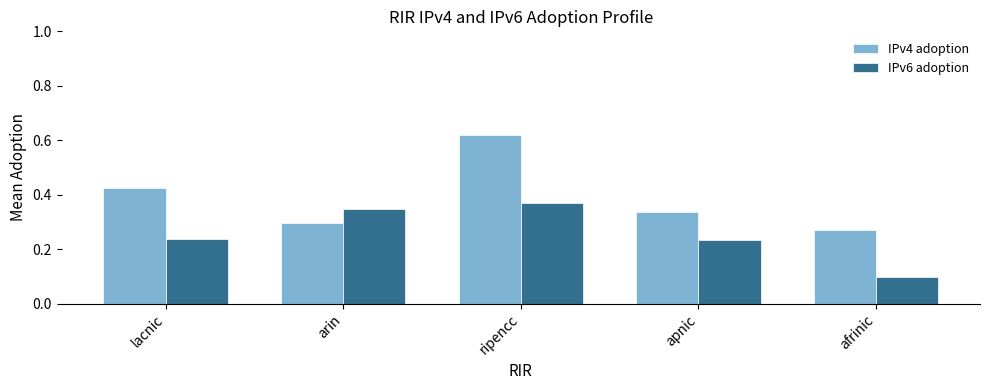

Which category has the lowest value across all series?

afrinic